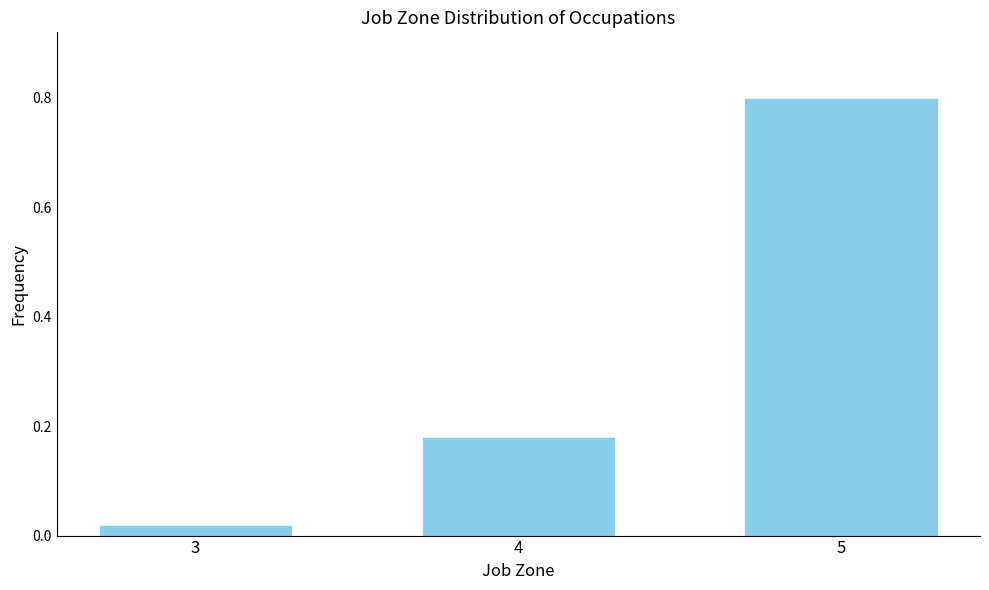

What is the value of the 3rd bar from the left?

0.8